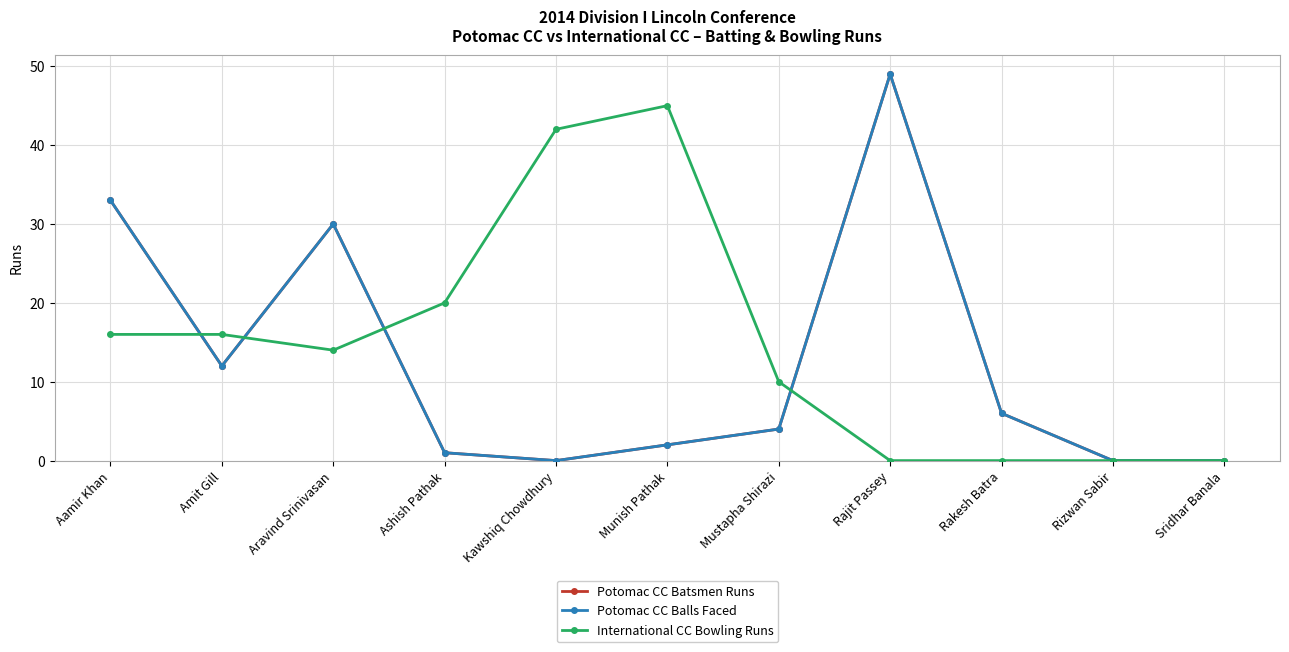

Reading left to right, what are all the values shown in this chart?

Potomac CC Batsmen Runs: 33	12	30	1	0	2	4	49	6	0	0
Potomac CC Balls Faced: 33	12	30	1	0	2	4	49	6	0	0
International CC Bowling Runs: 16	16	14	20	42	45	10	0	0	0	0